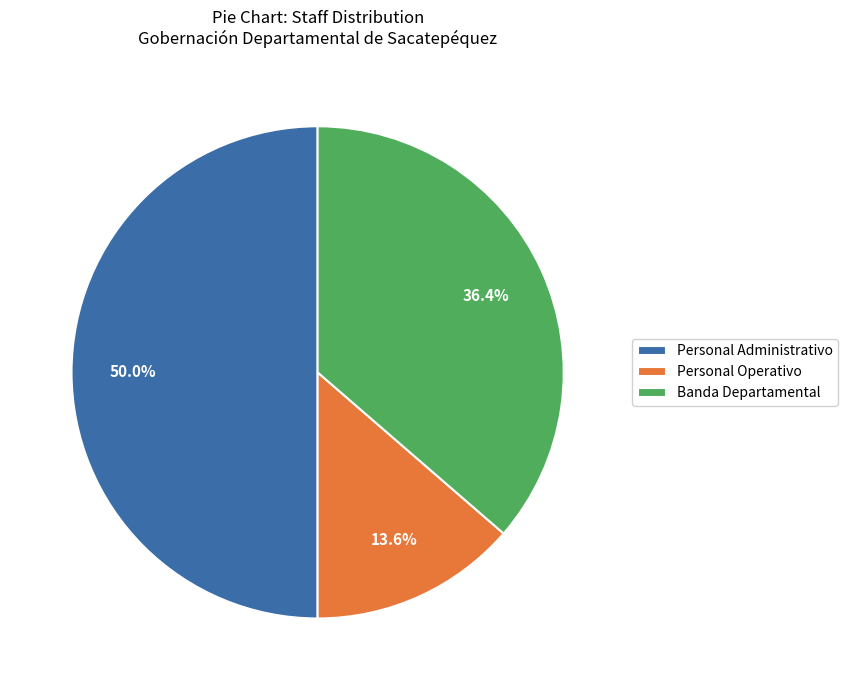

Do Banda Departamental and Personal Administrativo together represent more than half of the pie?

Yes